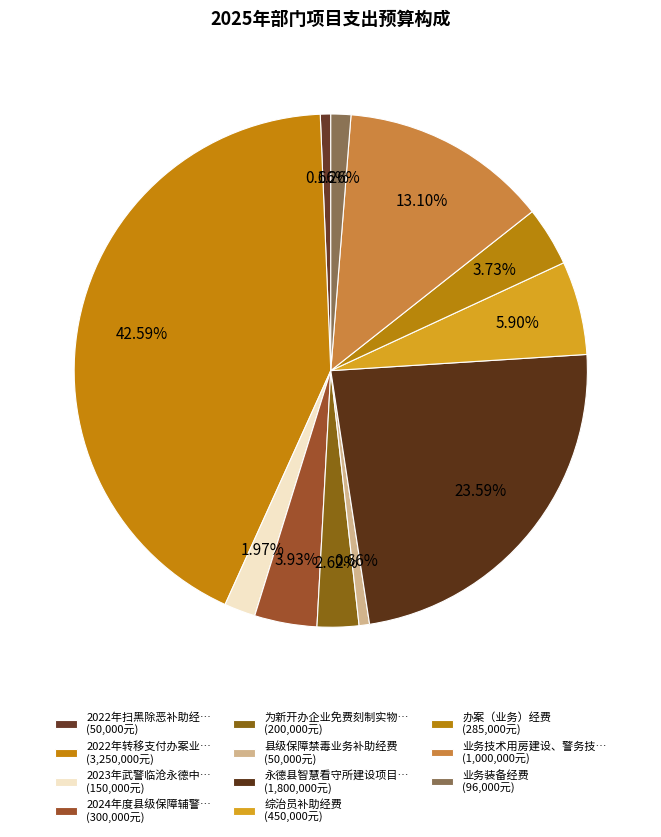

How many slices are in this pie chart?

11